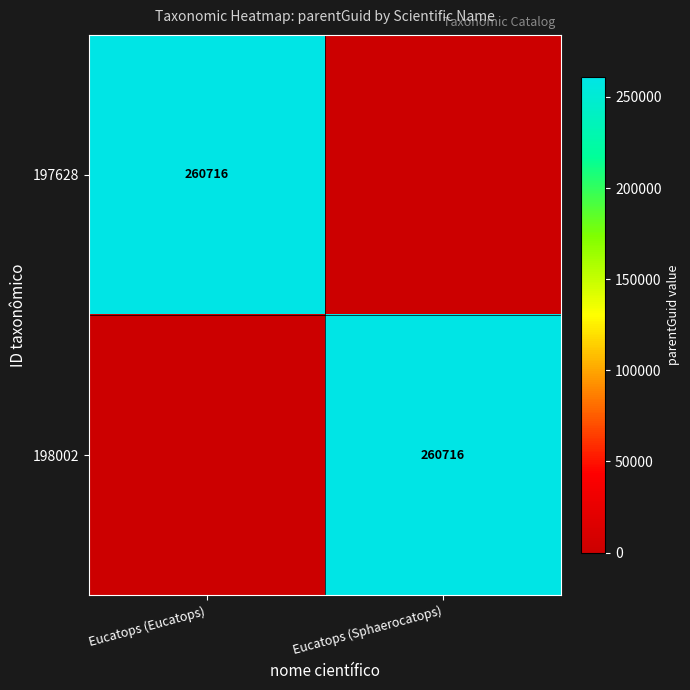

Which has a higher value, Eucatops (Eucatops) or Eucatops (Sphaerocatops)?

Eucatops (Eucatops)